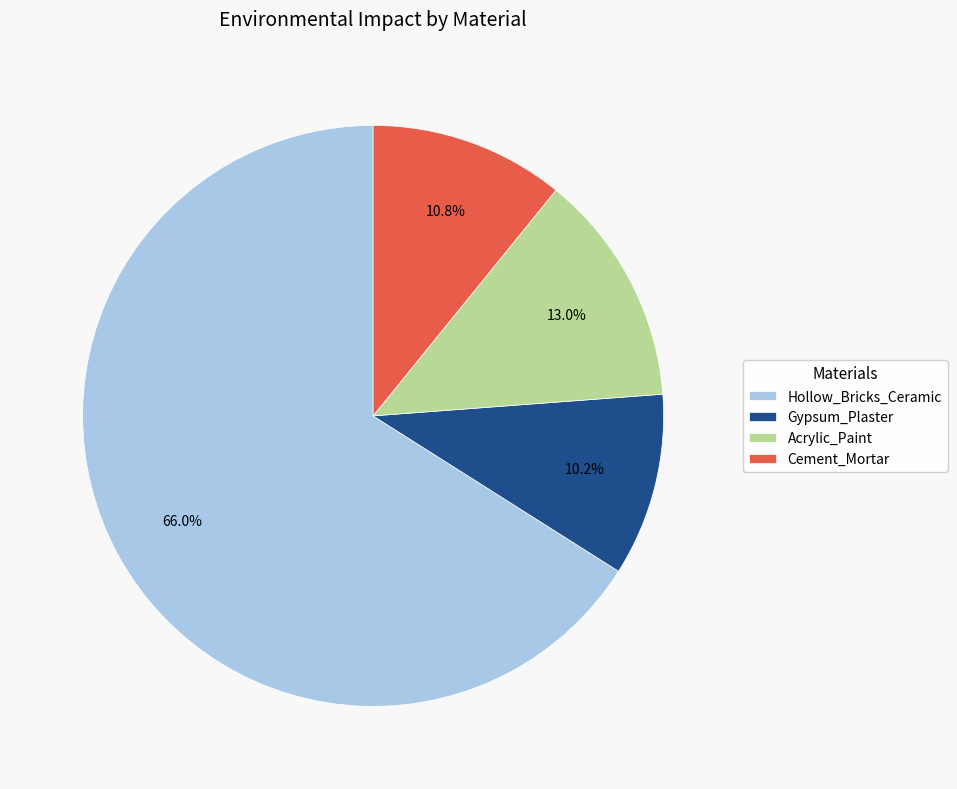

How many segments does this pie chart have?

4